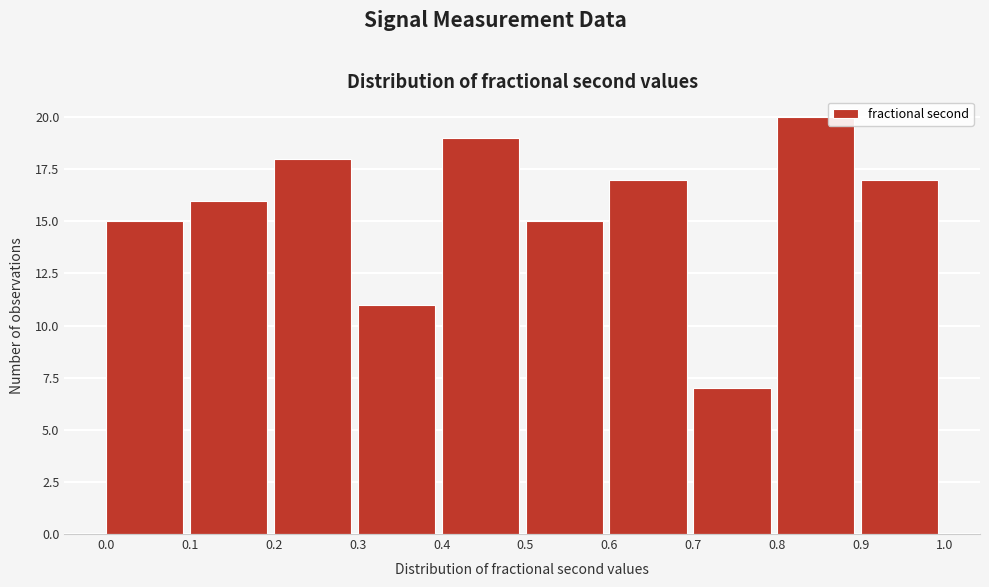

Reading left to right, what are all the values shown in this chart?

15	16	18	11	19	15	17	7	20	17